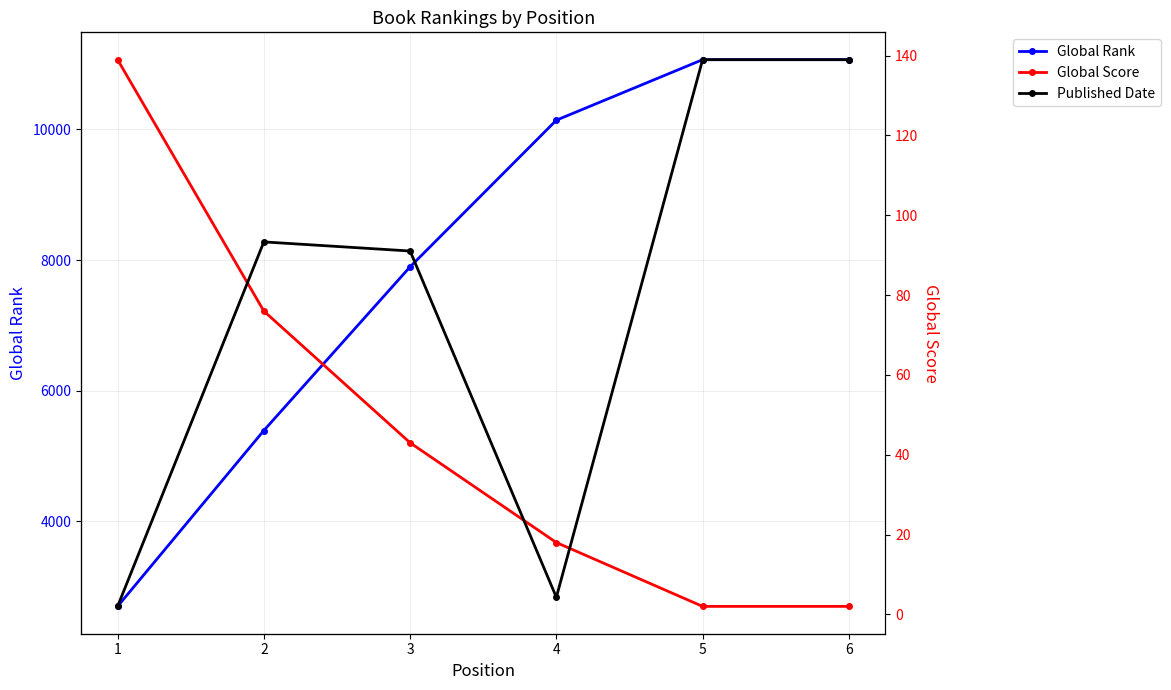

What is the value of the Published Date point at the 6th from the left?

2017